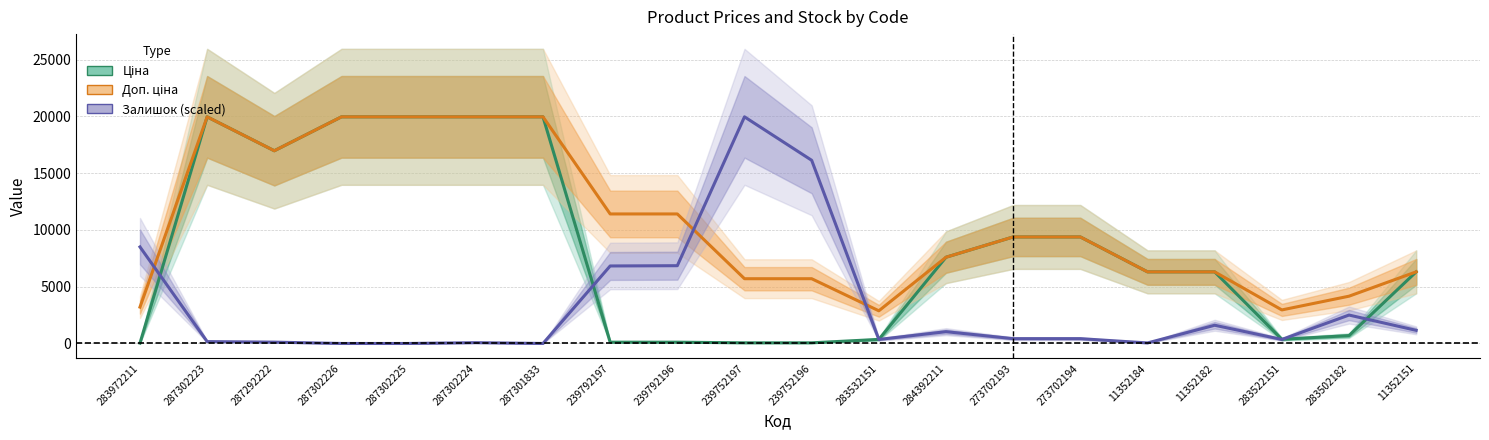

How many interior local peaks does the Доп. ціна series have?

1